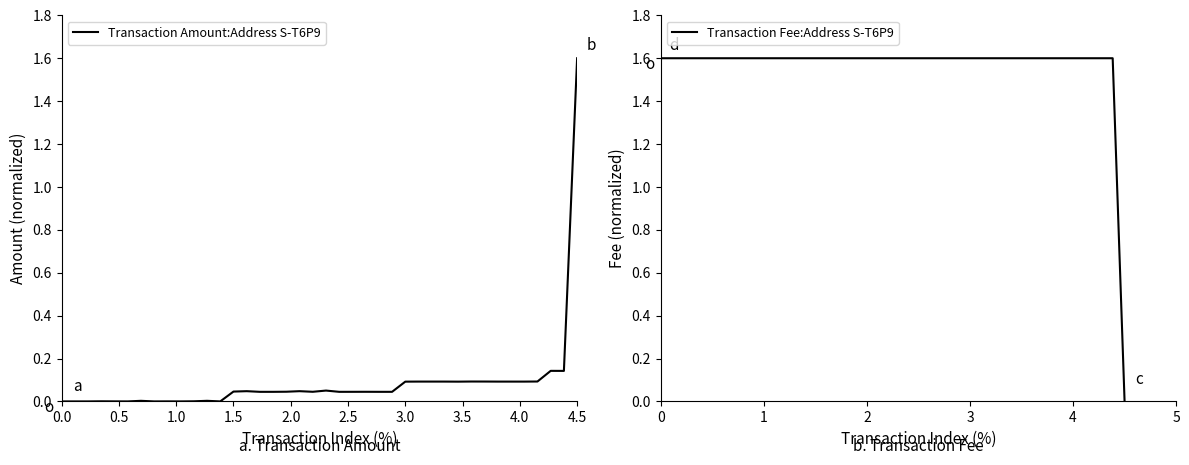

Which category has the highest value in the Transaction Amount:Address S-T6P9 series?

4.5